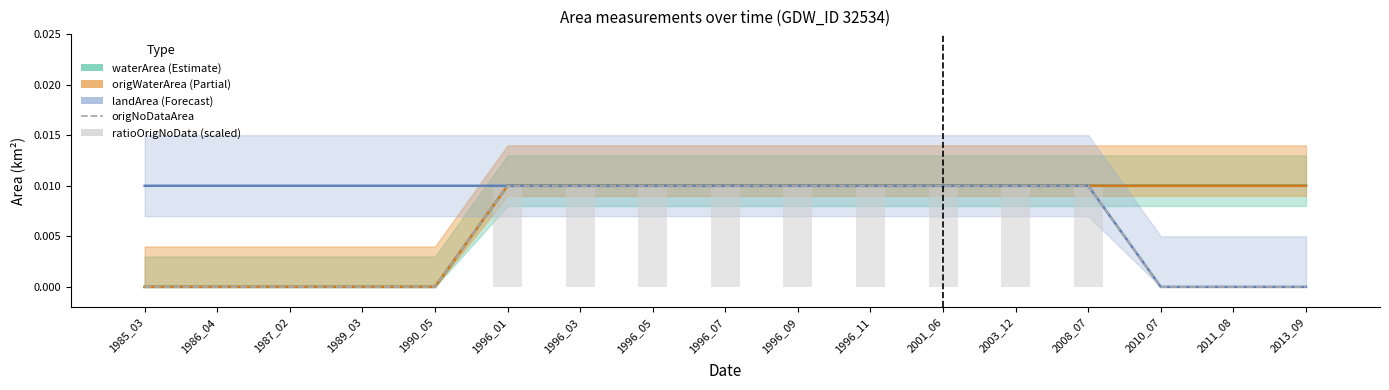

Between 1996_07 and 1996_05, which is larger?

1996_07